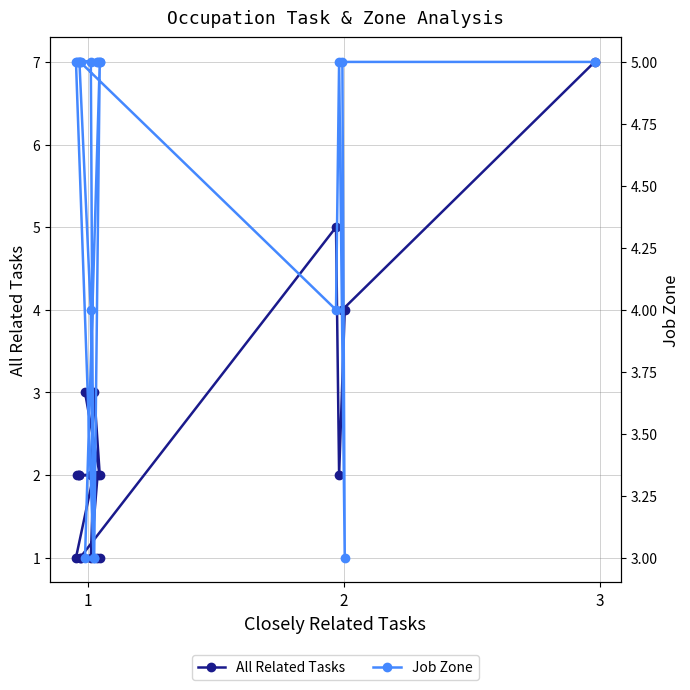

How many interior local valleys does the Job Zone series have?

4